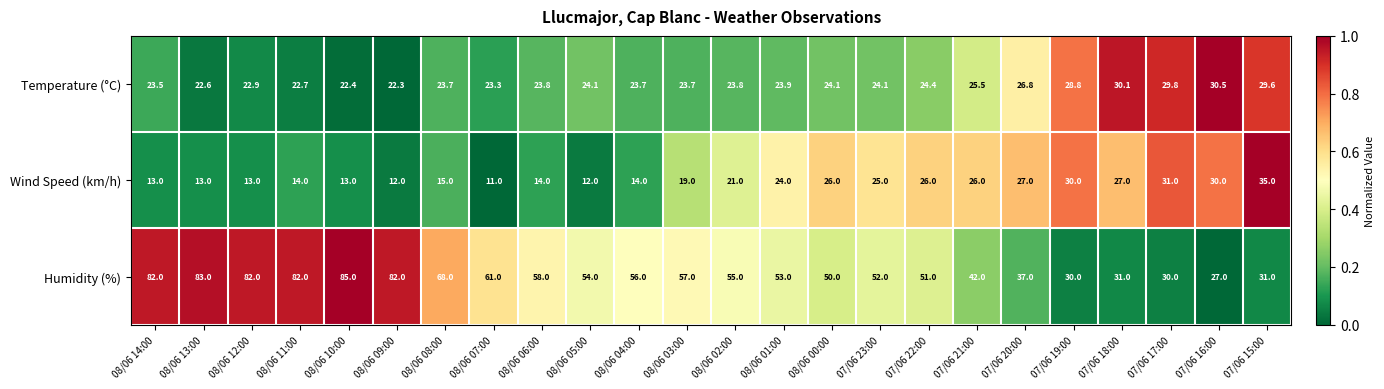

Between 08/06 11:00 and 08/06 00:00, which series saw the biggest shift?

Humidity (%)